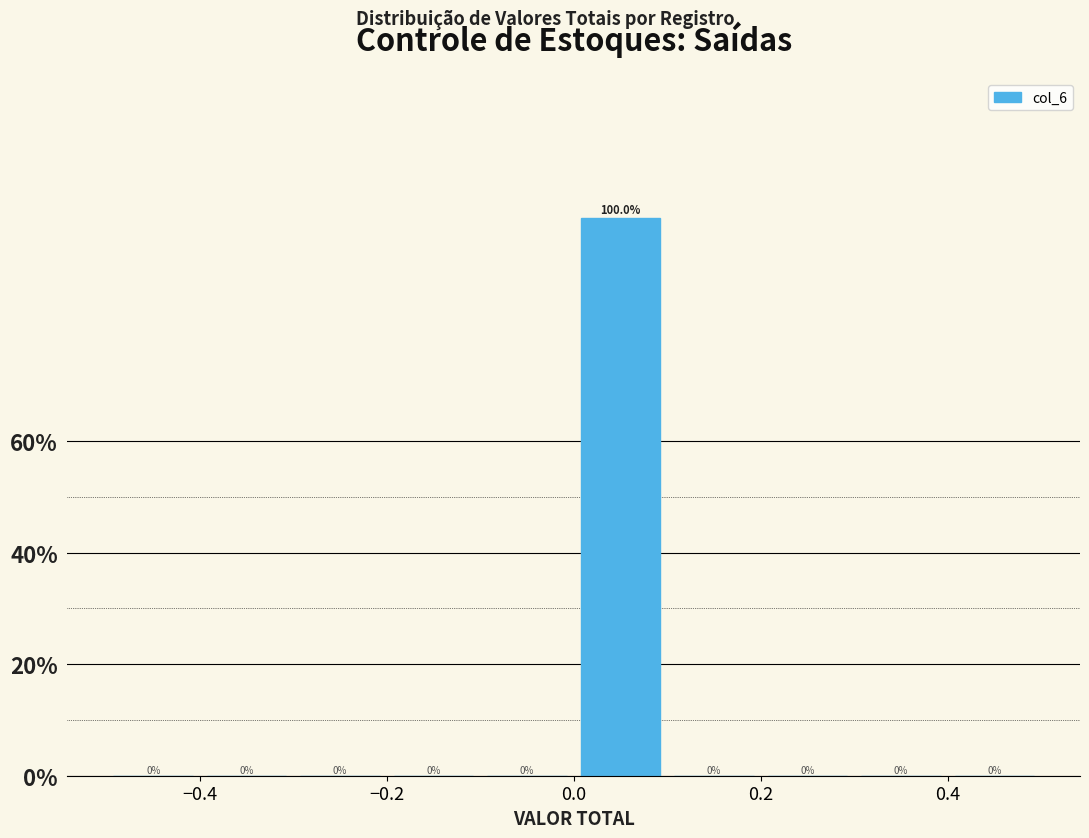

Over which range of the x-axis is the bar tallest?

0.0 to 0.1